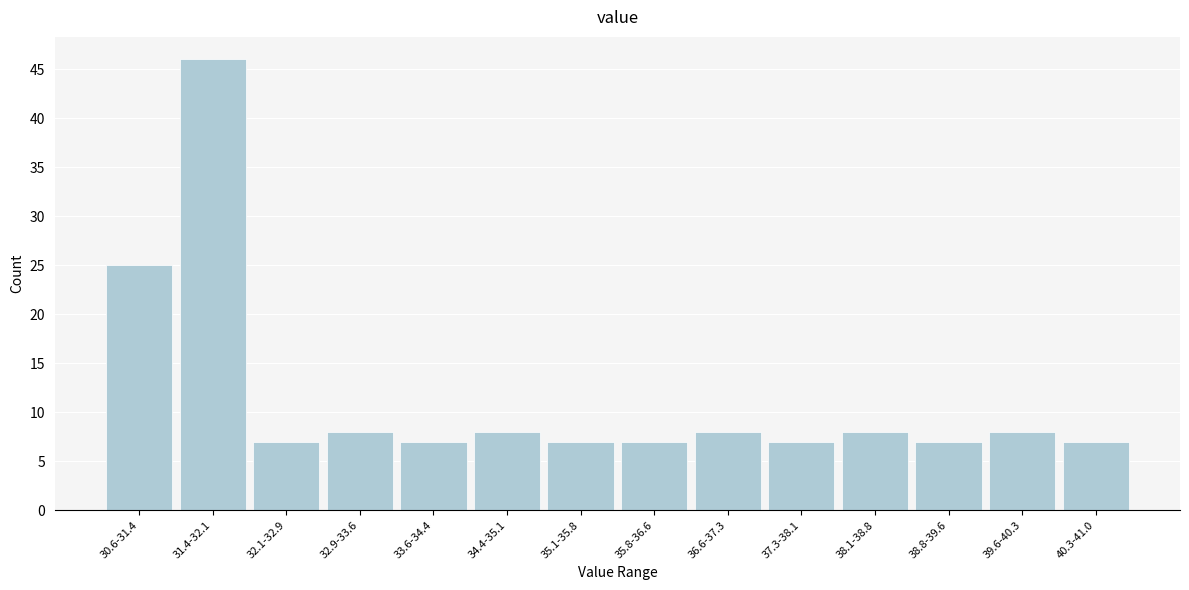

Reading right to left, extract all data points from this chart.

7	8	7	8	7	8	7	7	8	7	8	7	46	25